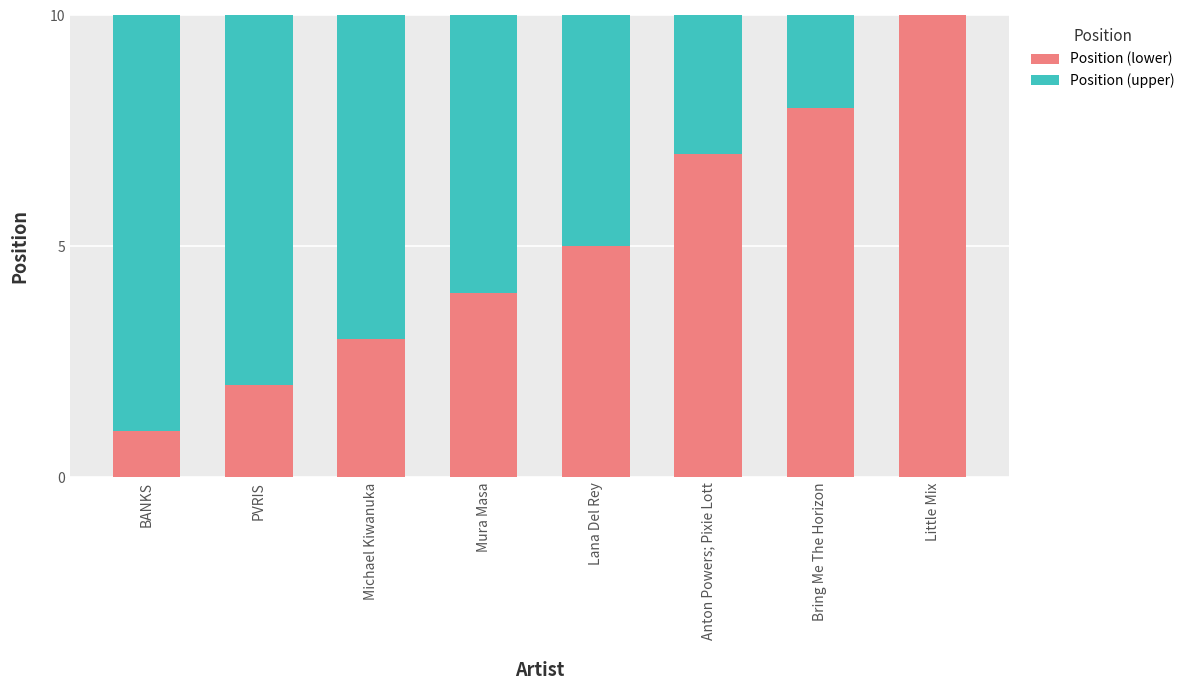

Does the chart contain stacked bars?

Yes